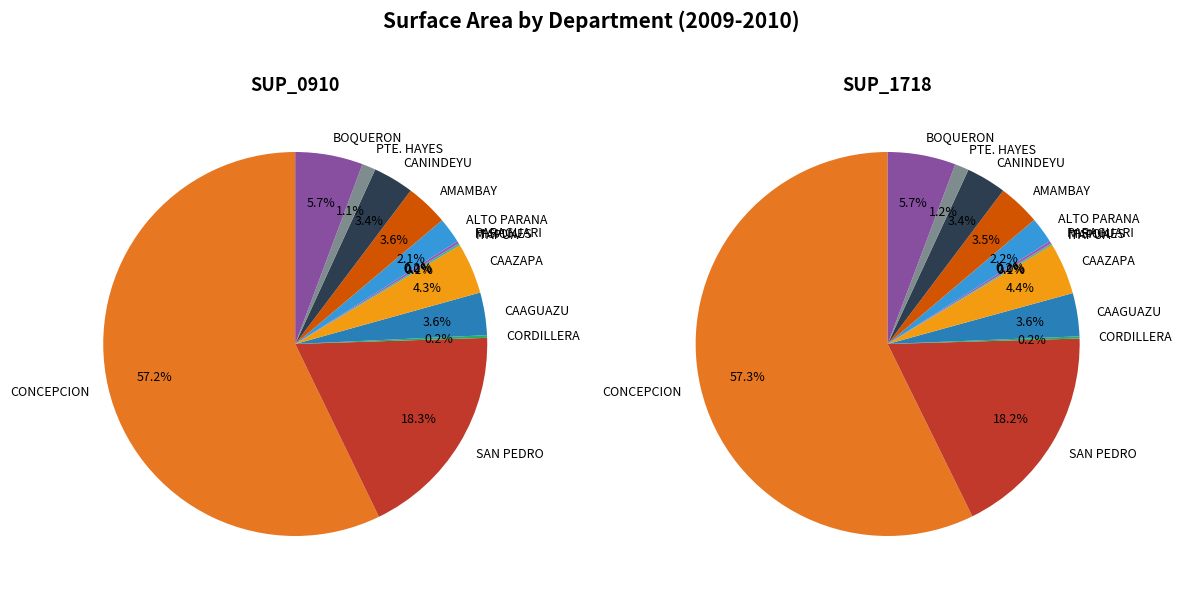

Is there a majority slice in this chart?

Yes